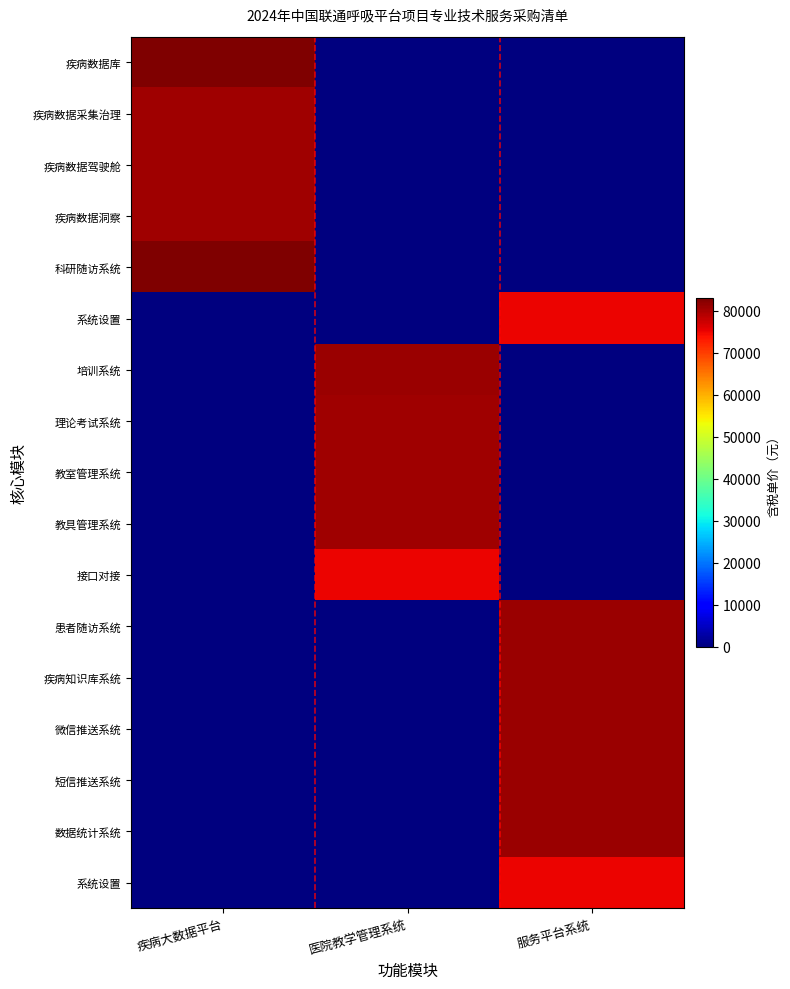

Between 服务平台系统 and 医院教学管理系统, which is larger?

服务平台系统